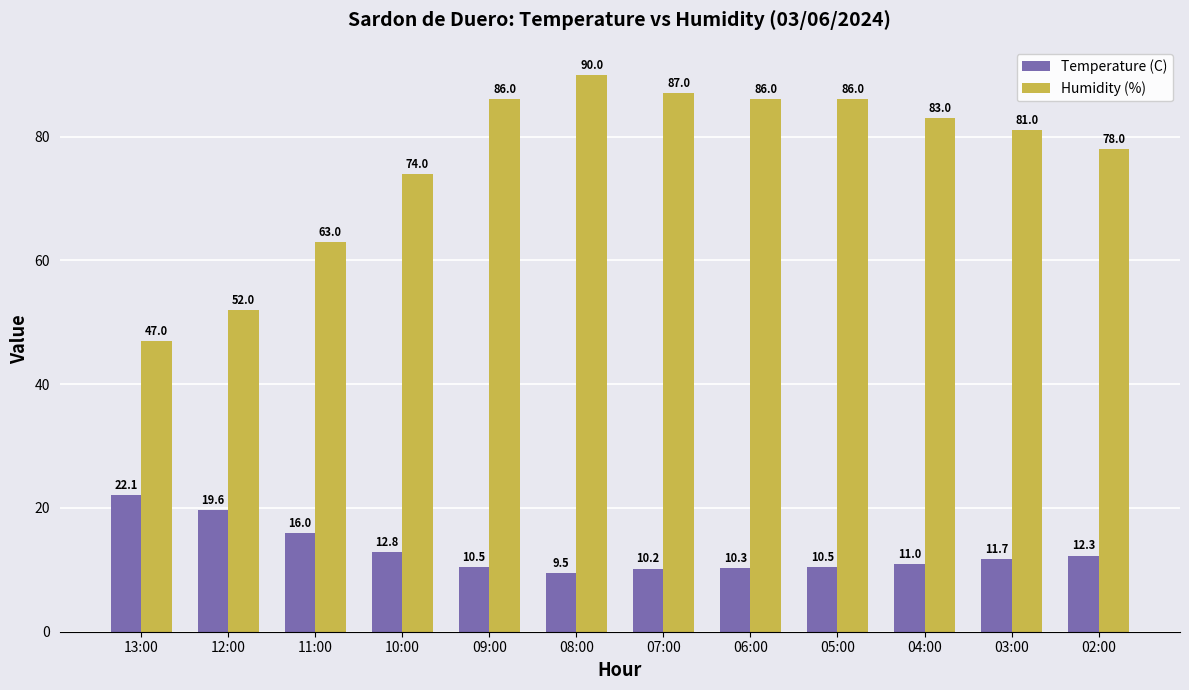

Is the value of Temperature (C) at 10:00 greater than the value of Humidity (%) at 02:00?

No